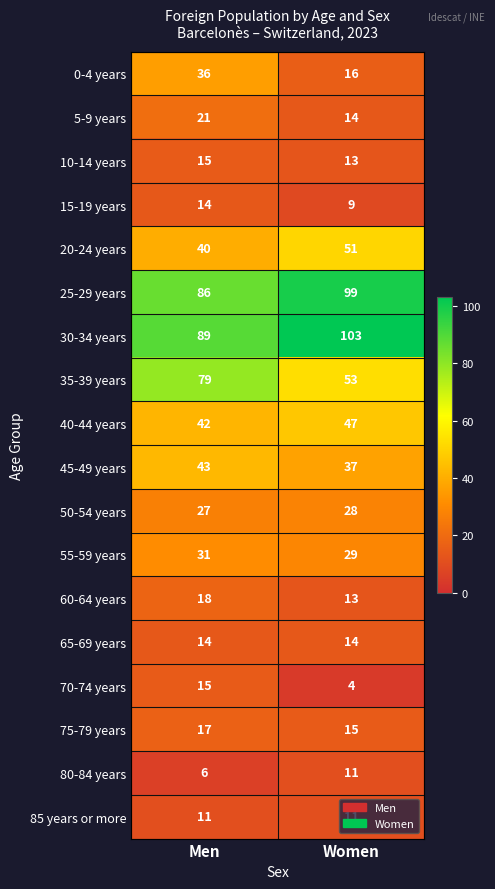

What is the approximate value of 70-74 years at Men?

15